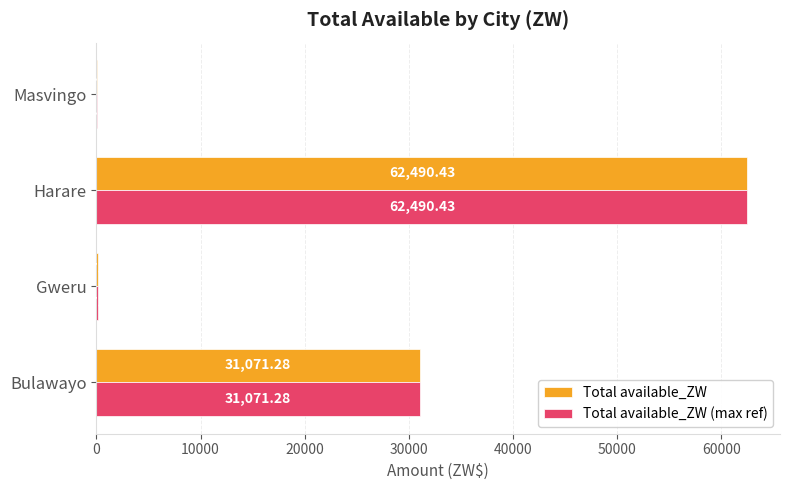

Is the value of Total available_ZW (max ref) at Harare greater than the value of Total available_ZW at Gweru?

Yes